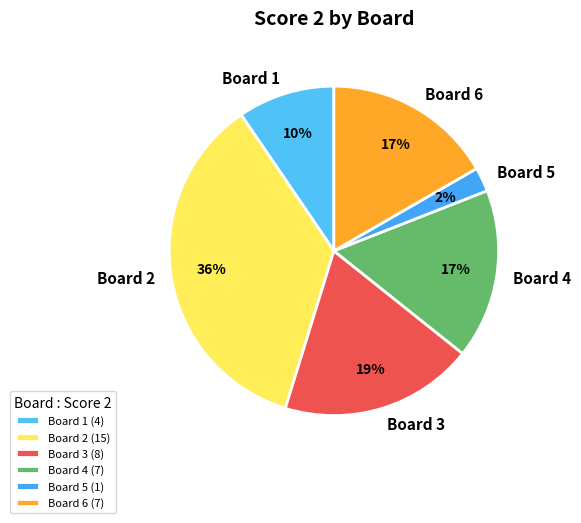

Is it true that Board 3 is 19% of the pie?

True